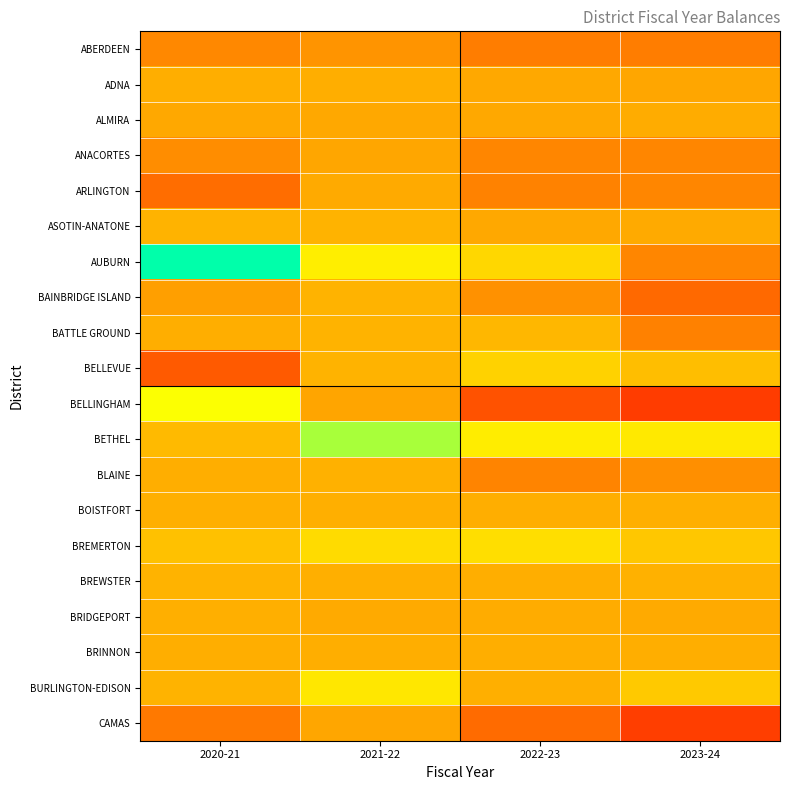

Which has a higher value, 2021-22 or 2023-24?

2021-22